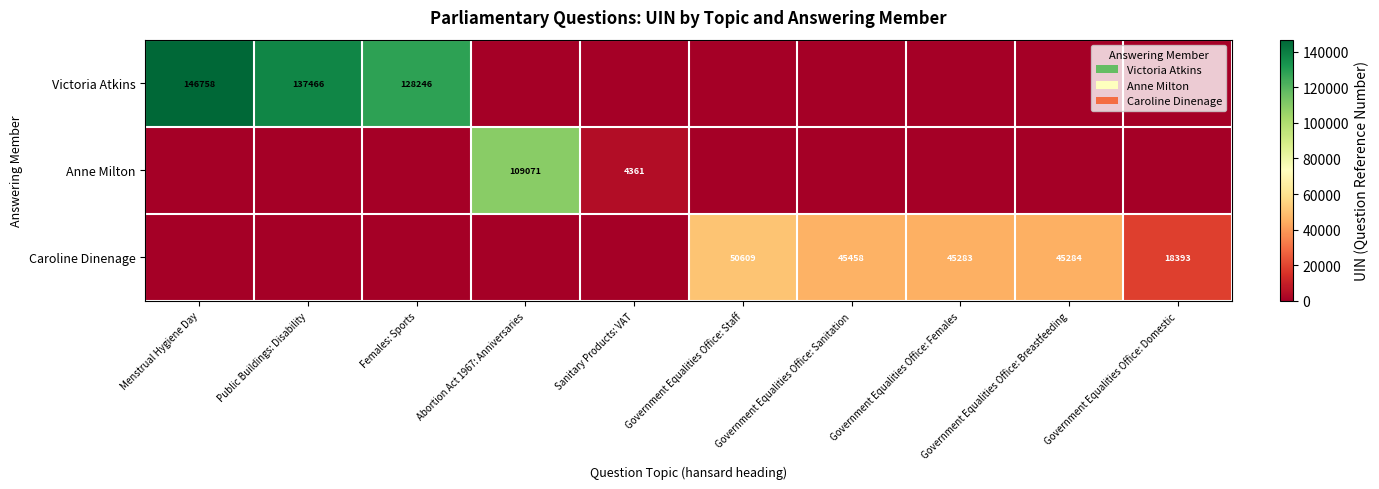

How many series are shown in this chart?

3